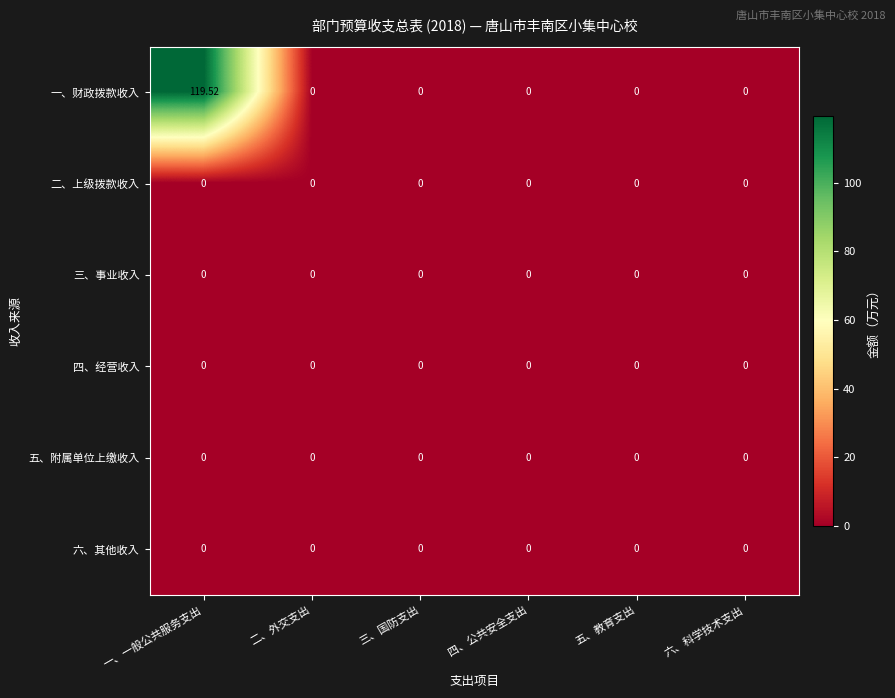

Which series has the largest total across all categories?

一、财政拨款收入